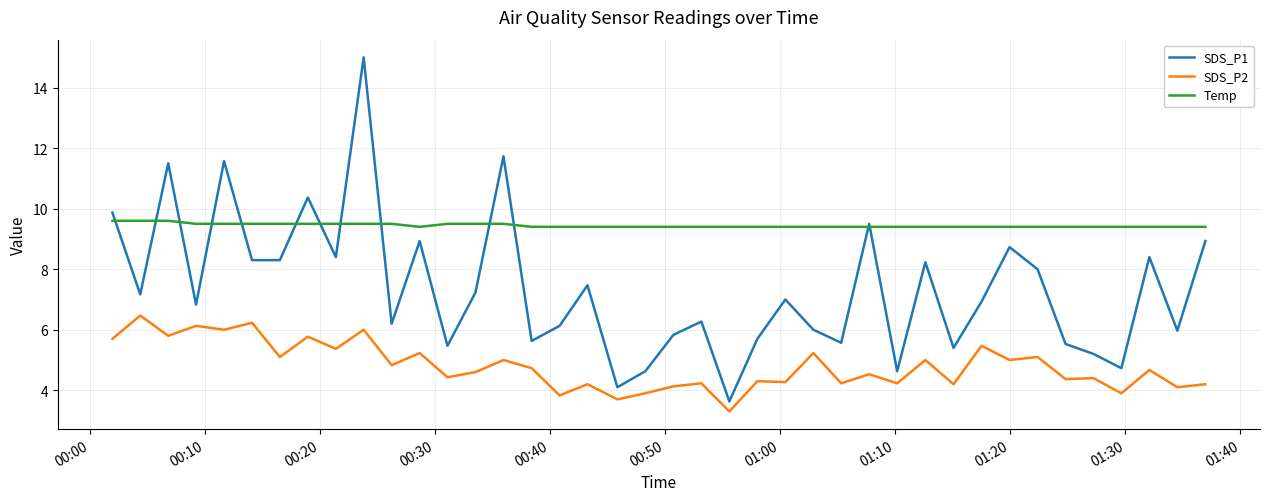

Rank the series by their maximum value, from lowest to highest.

SDS_P2, Temp, SDS_P1